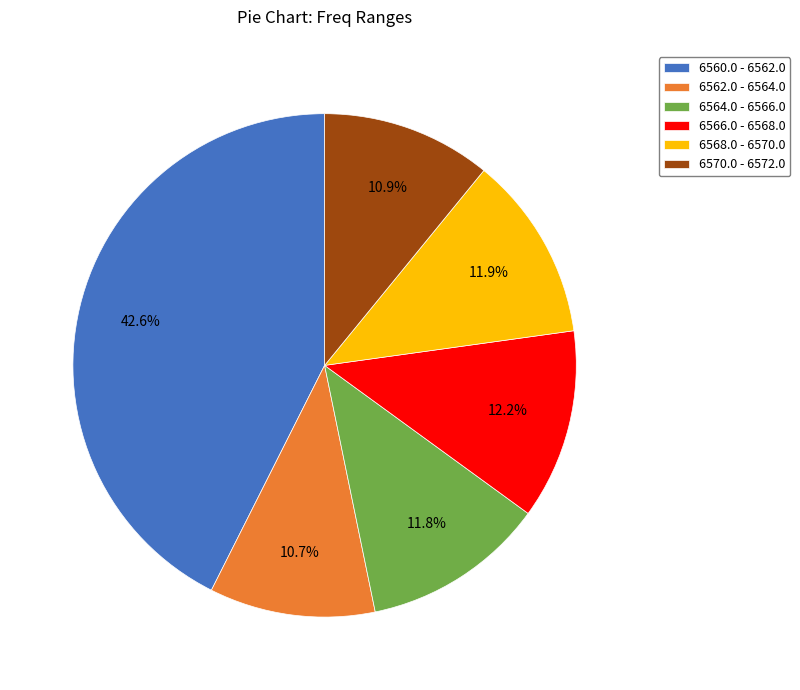

To the nearest percent, what is the combined percentage of 6570.0 - 6572.0 and 6568.0 - 6570.0?

23%